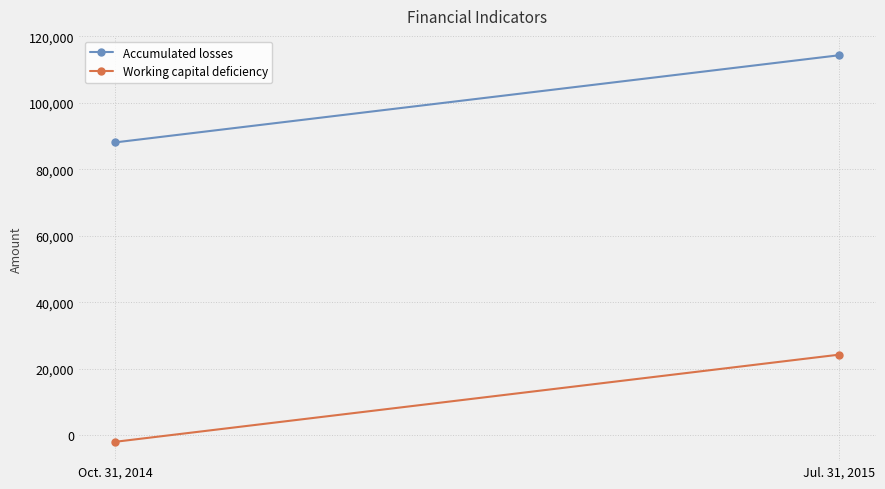

What position from the left is Jul. 31, 2015?

2